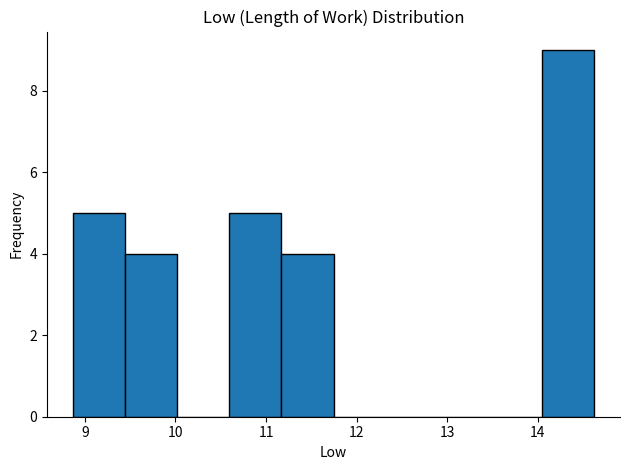

Reading left to right, list every bar in this chart as the range it spans on the x-axis followed by its height. Neither the bar edges nor the heights are printed on the chart, so give them approximately, as read against the axes.

8.9 to 9.4: 5
9.4 to 10.0: 4
10.0 to 10.6: 0
10.6 to 11.2: 5
11.2 to 11.7: 4
11.7 to 12.3: 0
12.3 to 12.9: 0
12.9 to 13.5: 0
13.5 to 14.0: 0
14.0 to 14.6: 9